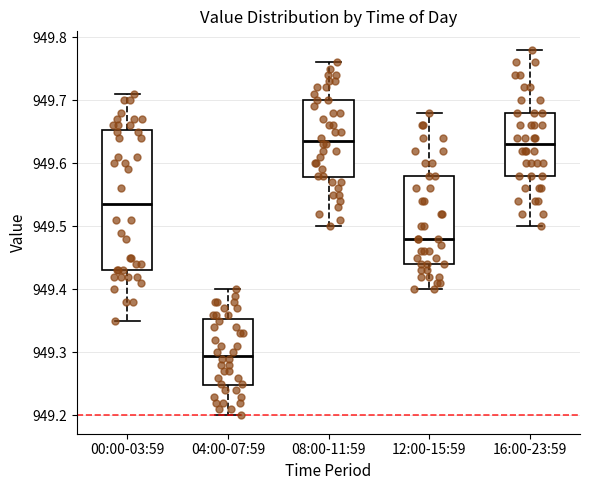

Reading left to right, read every box against the y-axis: the position of its median line, the range the box covers, and the ends of its whiskers. The values are not printed on the chart, so give them approximately, as read against the axis.

00:00-03:59: median 949.54, box 949.43 to 949.65, whiskers 949.35 to 949.71
04:00-07:59: median 949.30, box 949.25 to 949.35, whiskers 949.20 to 949.40
08:00-11:59: median 949.64, box 949.58 to 949.70, whiskers 949.50 to 949.76
12:00-15:59: median 949.48, box 949.44 to 949.58, whiskers 949.40 to 949.68
16:00-23:59: median 949.63, box 949.58 to 949.68, whiskers 949.50 to 949.78